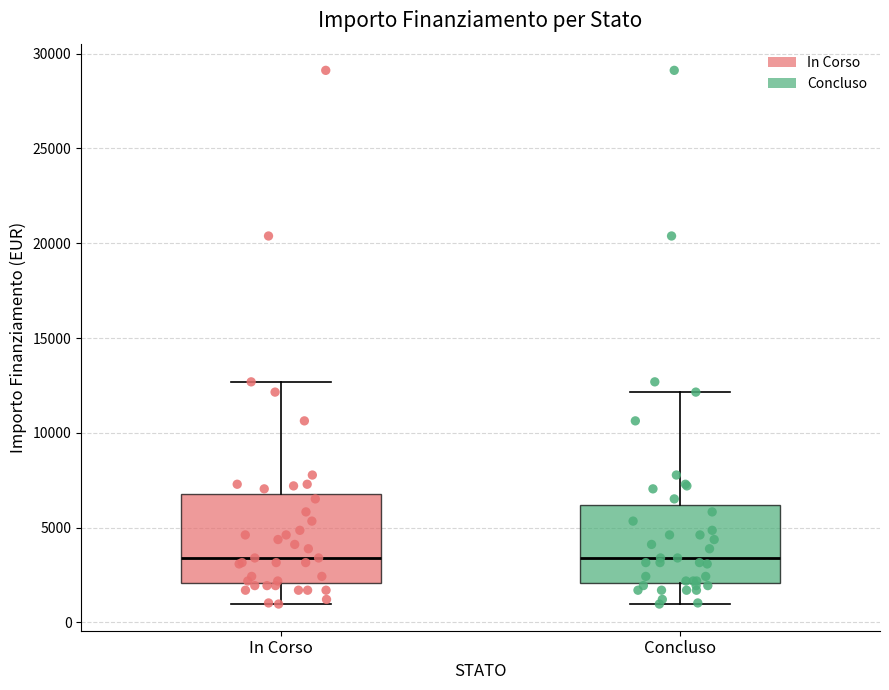

Comparing the boxes themselves (not the whiskers), which one is the tallest?

In Corso